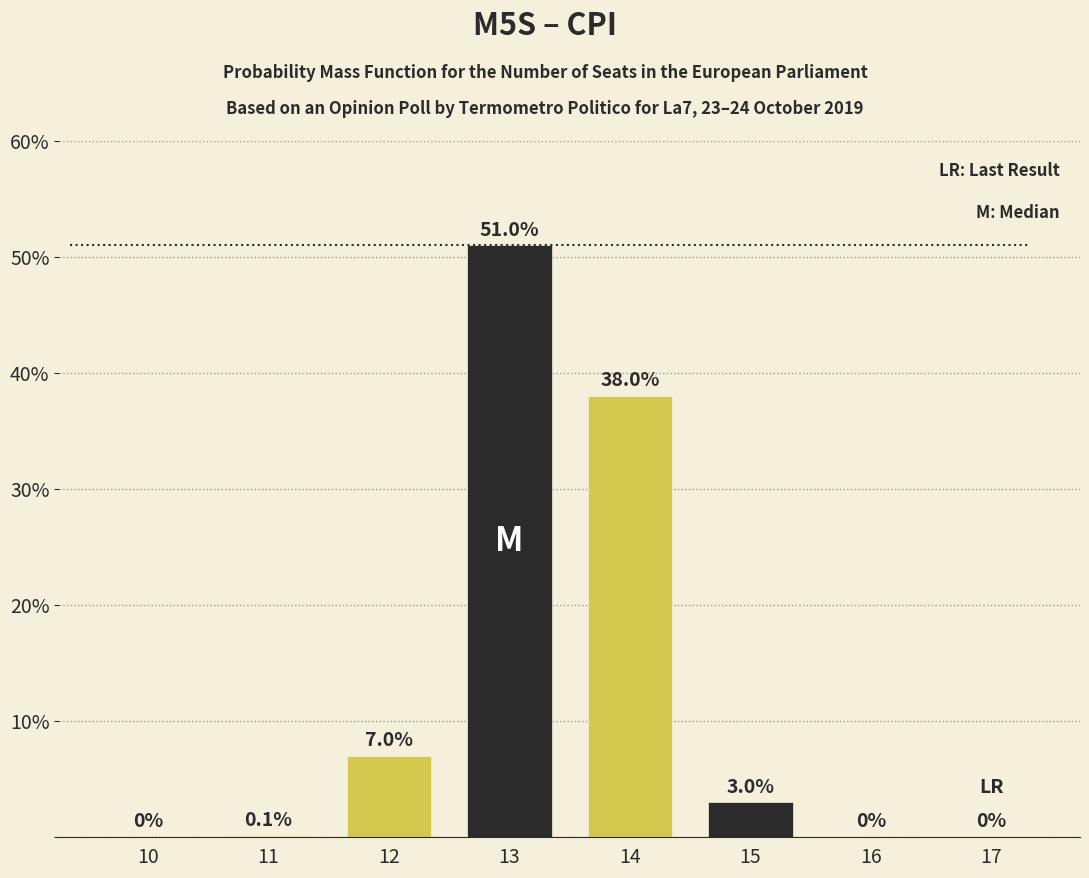

Reading right to left, extract all data points from this chart.

17=0.0	16=0.0	15=3.0	14=38.0	13=51.0	12=7.0	11=0.1	10=0.0